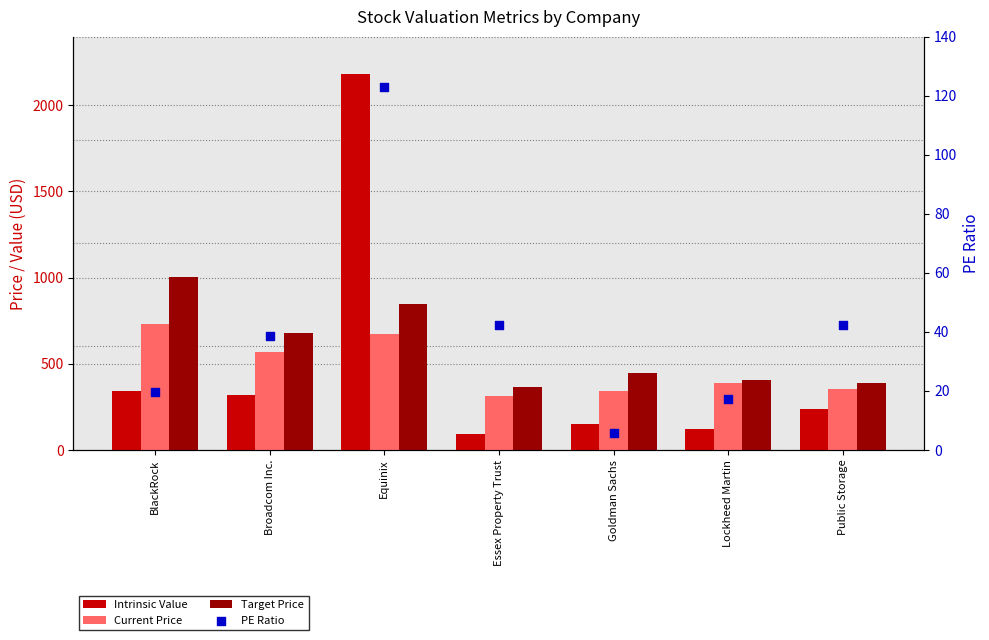

Which series has the largest Y range (max minus min)?

Intrinsic Value